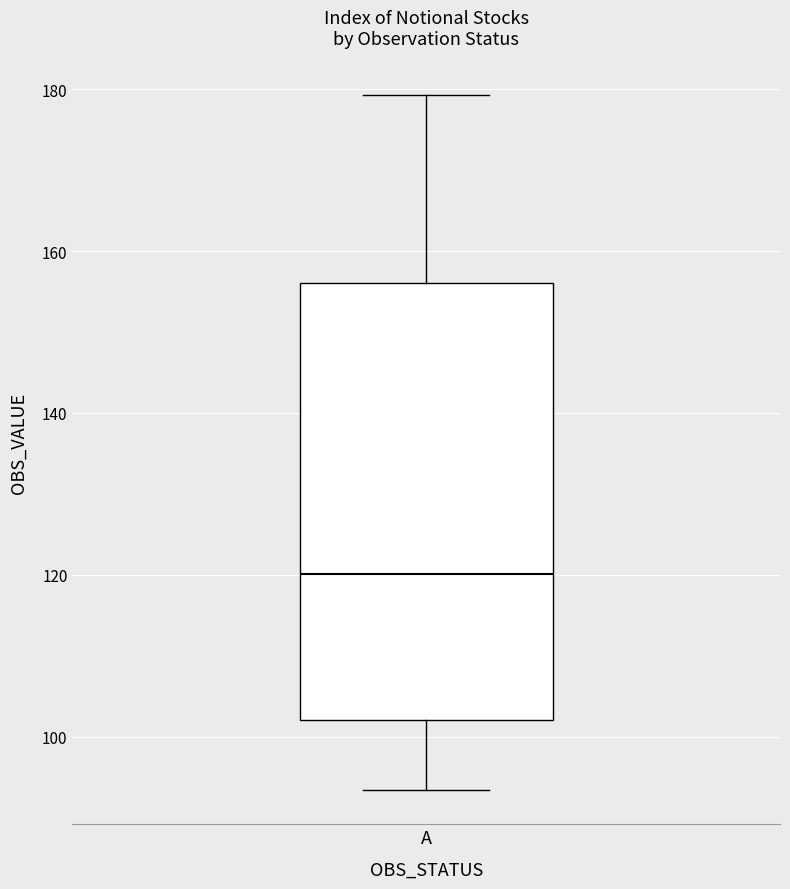

Where does the lower whisker of the box for A end on the y-axis? The values are not printed on the chart, so give them approximately, as read against the axis.

94